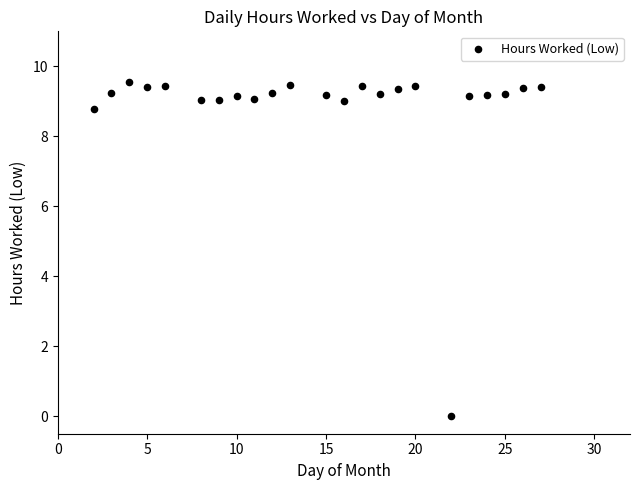

What is the range of Y values (max minus min)?

9.5